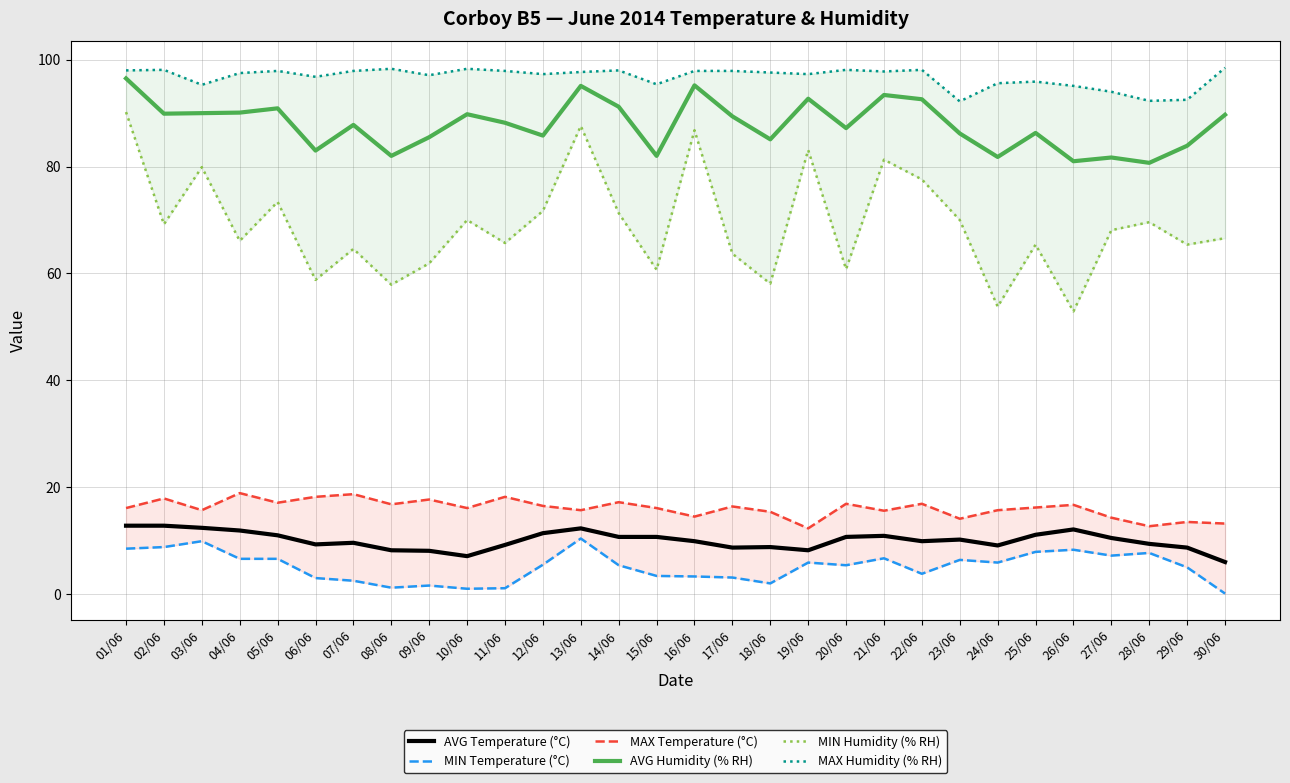

At 15/06, list the series in order from largest to smallest.

MAX Humidity (% RH), AVG Humidity (% RH), MIN Humidity (% RH), MAX Temperature (°C), AVG Temperature (°C), MIN Temperature (°C)